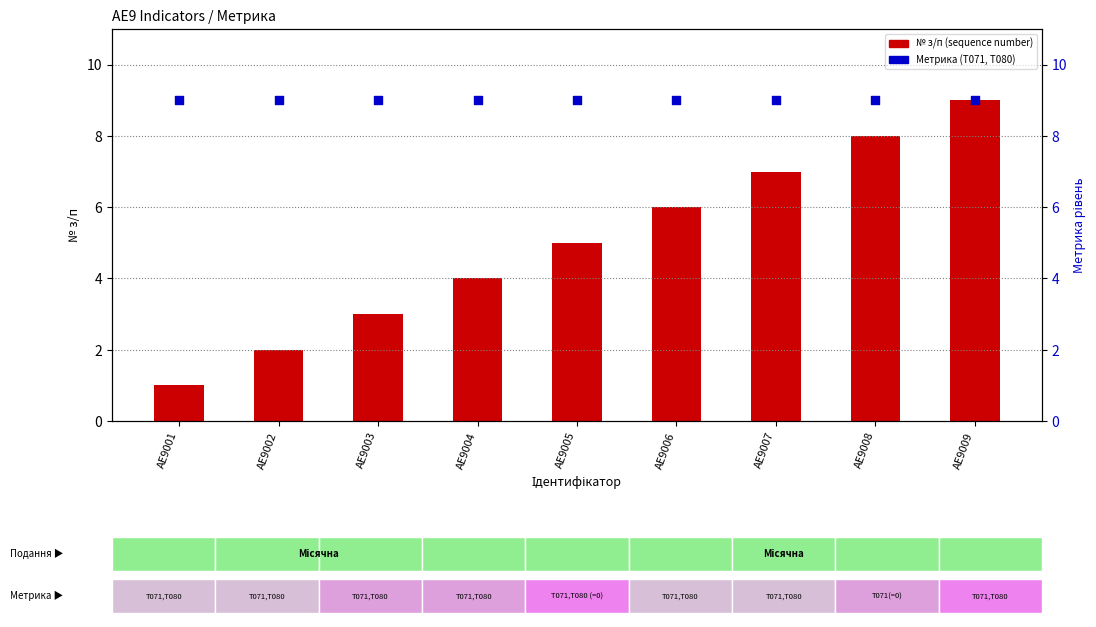

What is the total value across all series at AE9002?

11